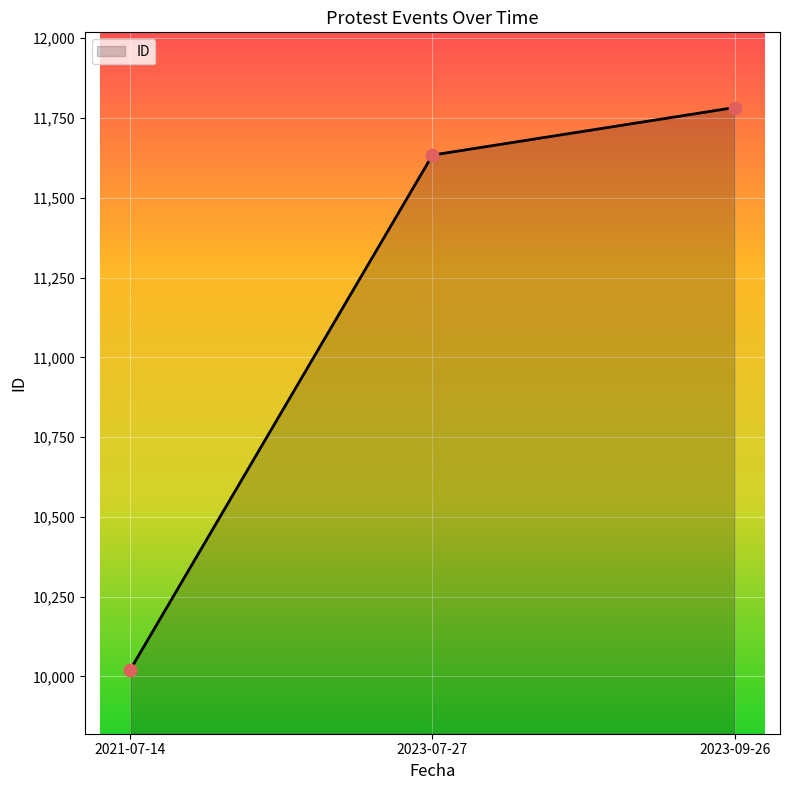

Approximately how many times larger is the value at 2021-07-14 compared to 2023-09-26?

0.9